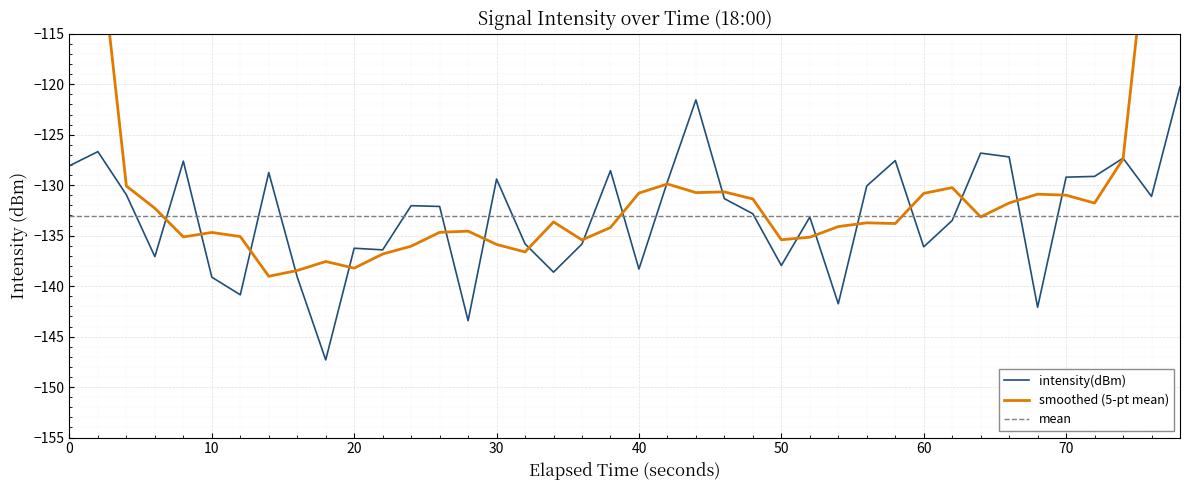

True or false: intensity(dBm) has a value of -236.9 at 10.

False